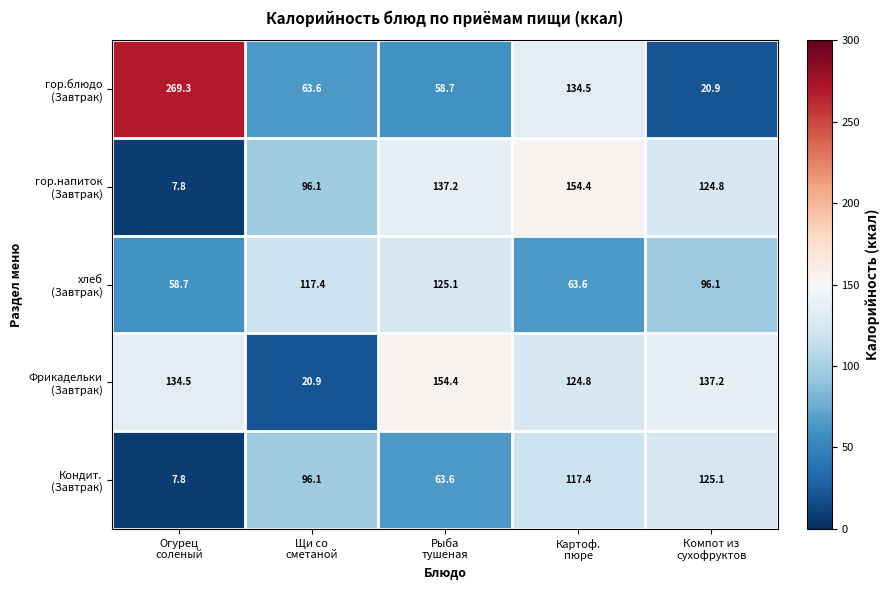

At how many categories does at least one series exceed 40?

5